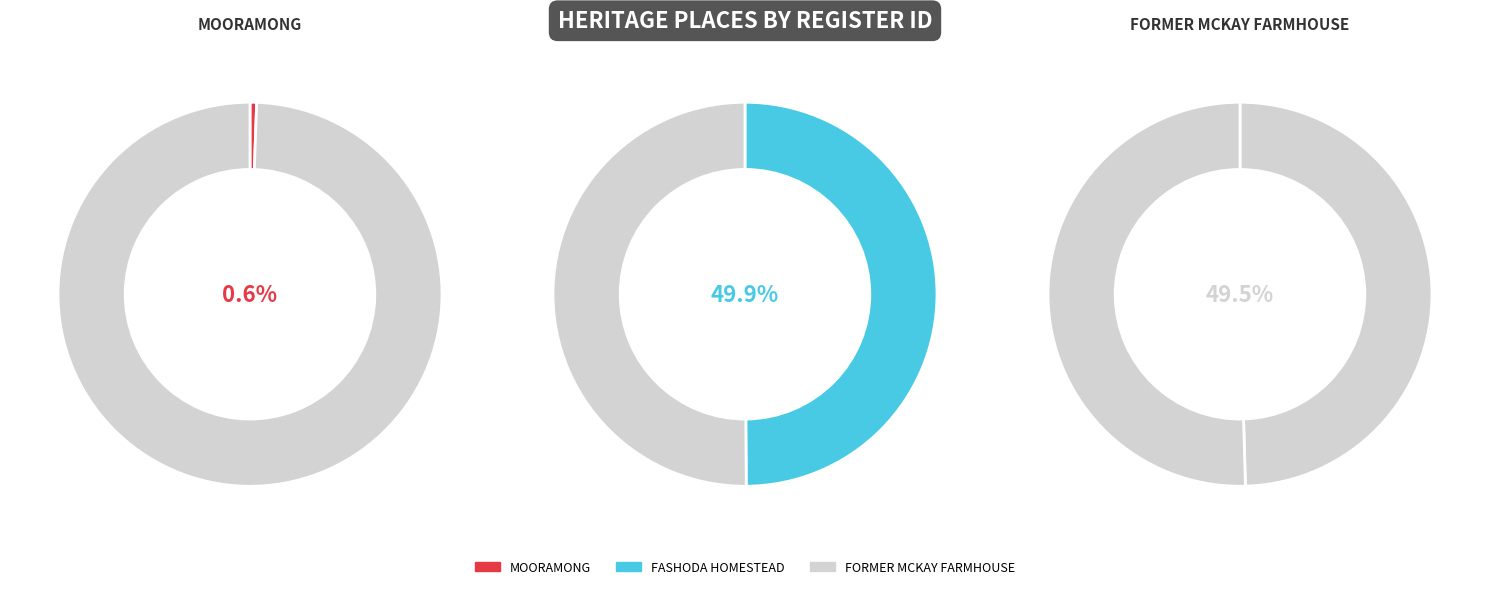

How many segments does this pie chart have?

3